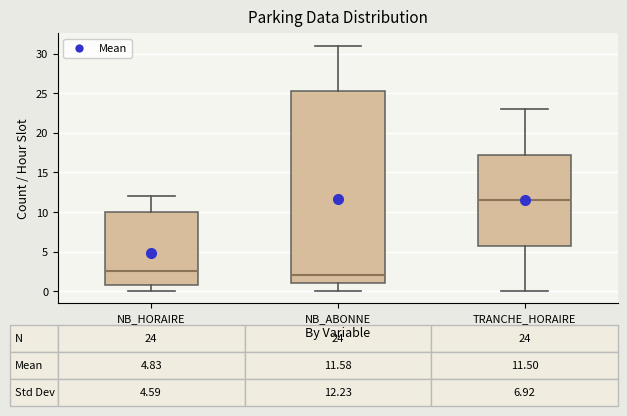

Which box has the lowest median line?

NB_ABONNE